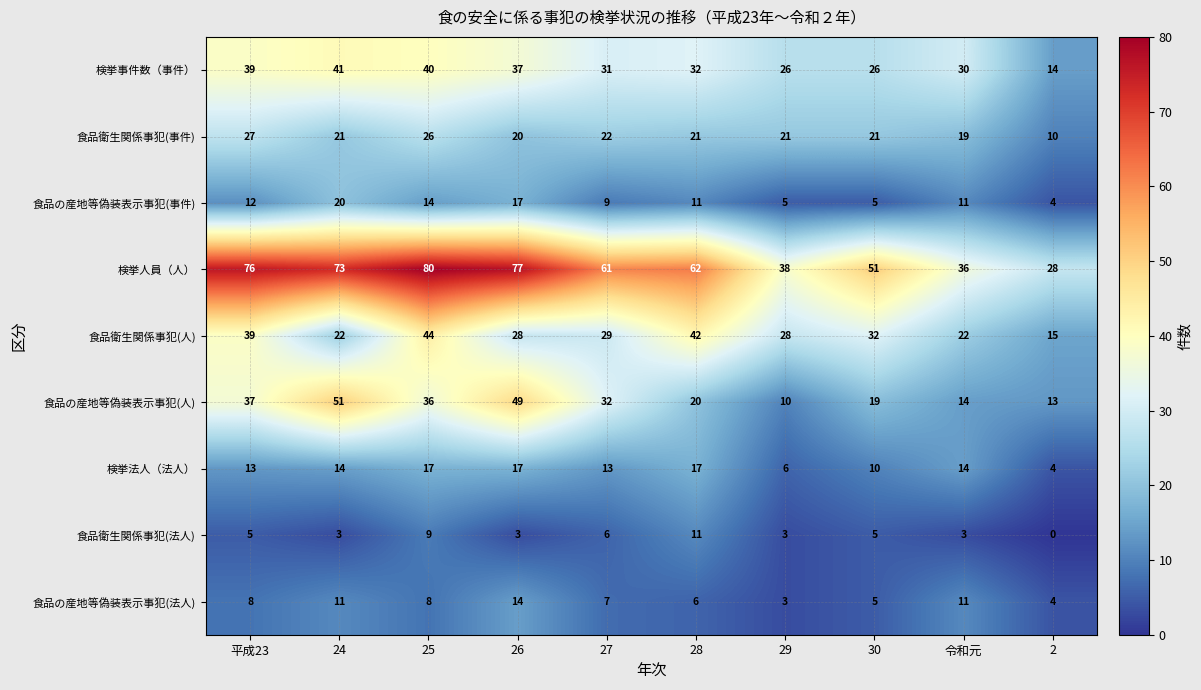

Between 24 and 25, which series saw the biggest shift?

食品衛生関係事犯(人)